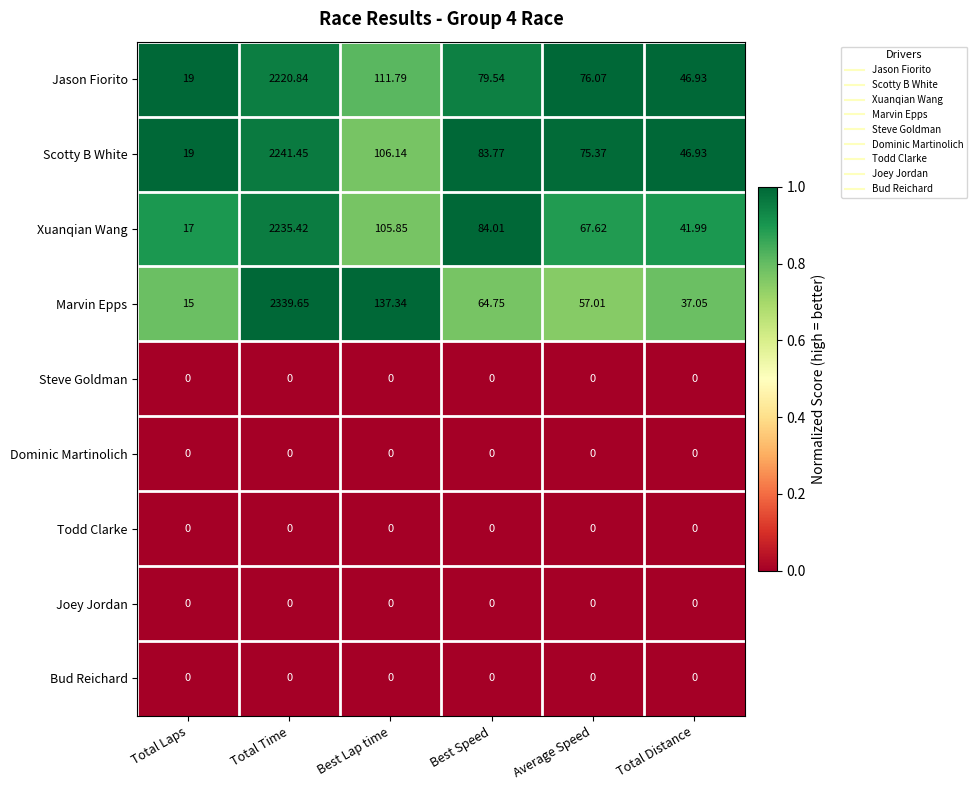

Which series changed the most between Total Laps and Average Speed?

Jason Fiorito